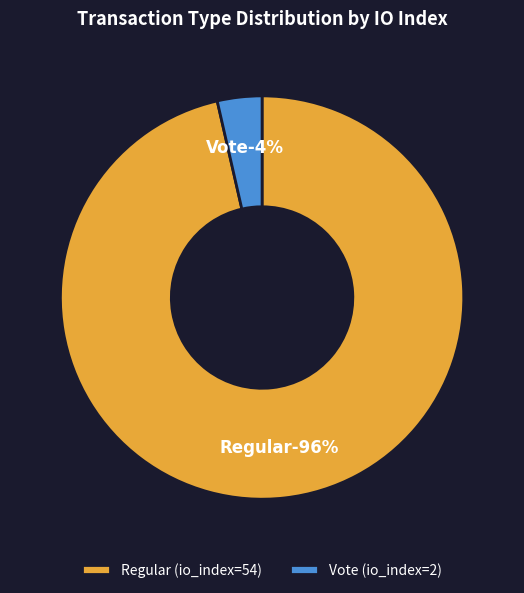

What is the ratio of the value at Regular (io_index=54) to the value at Vote (io_index=2)?

27.0